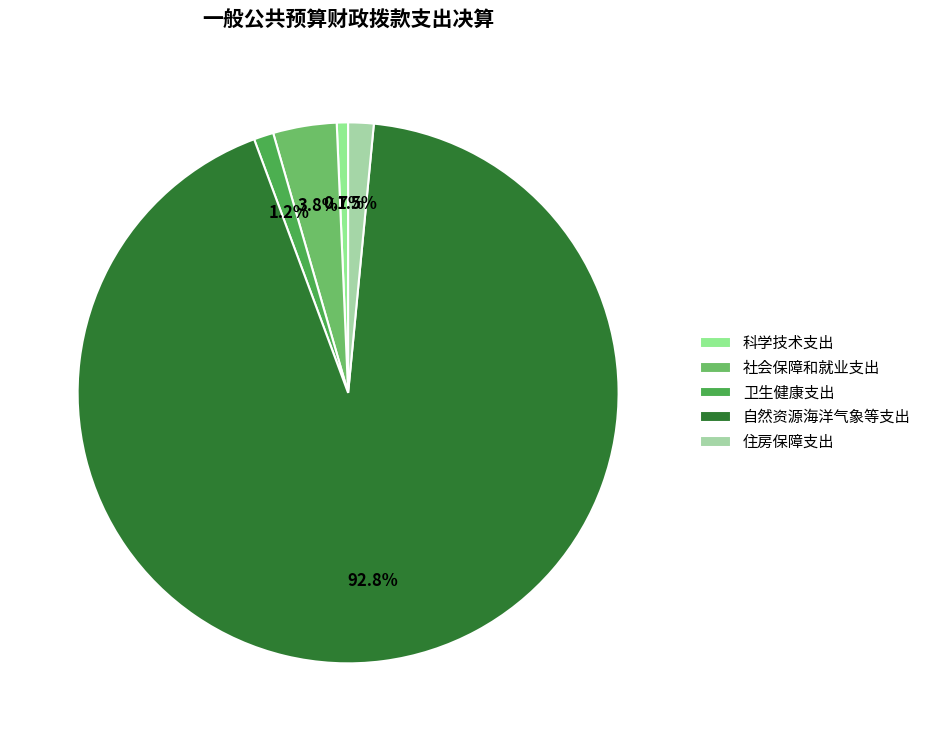

Which slice is the largest?

自然资源海洋气象等支出